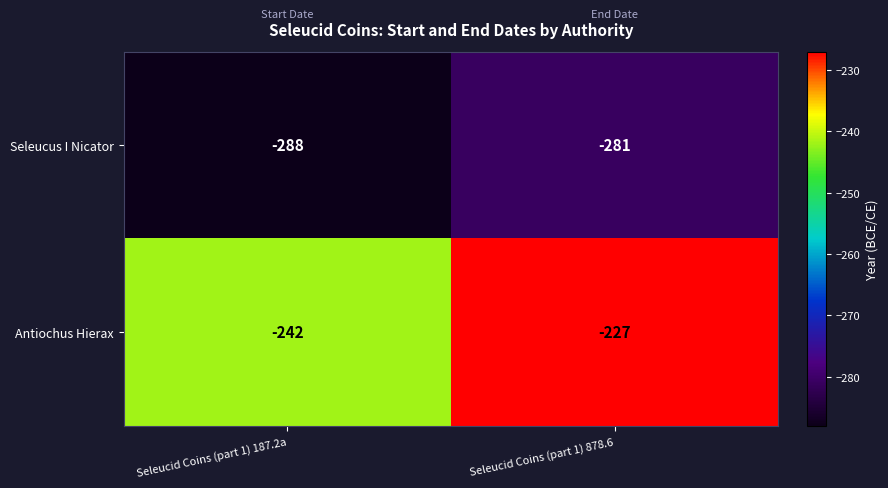

The Antiochus Hierax series shows -242 at Seleucid Coins (part 1) 187.2a. True or false?

True